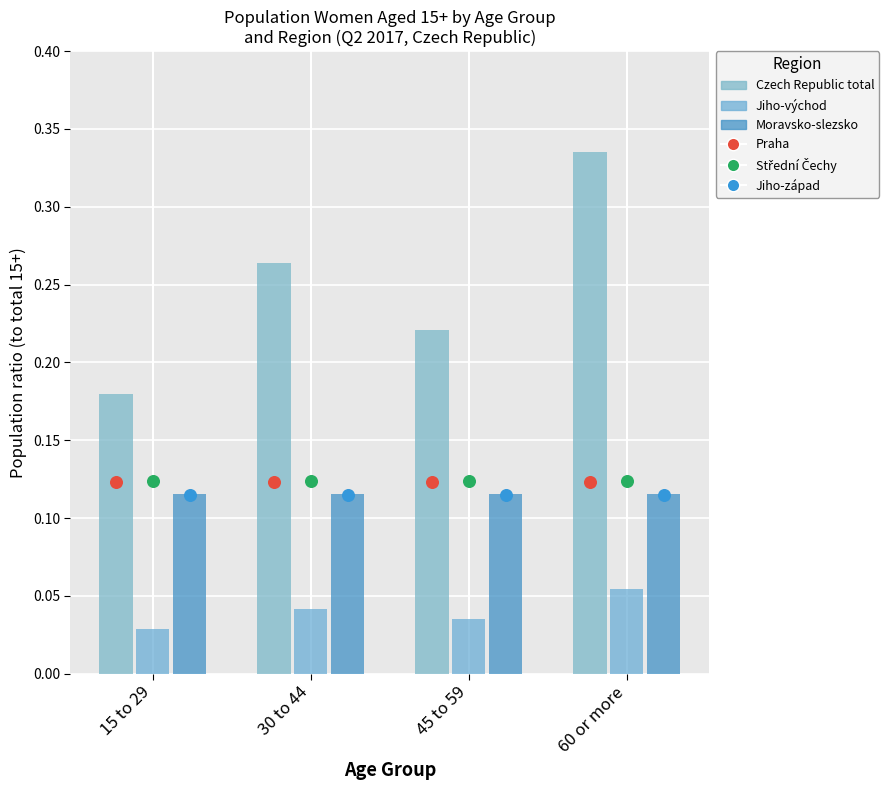

Which series contains the lowest Y value?

Jiho-východ